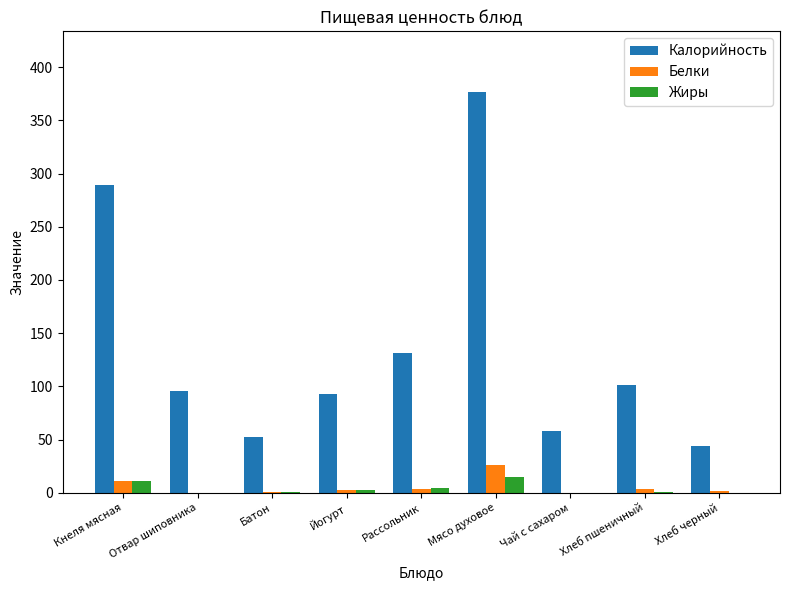

How many distinct data groups are displayed?

3